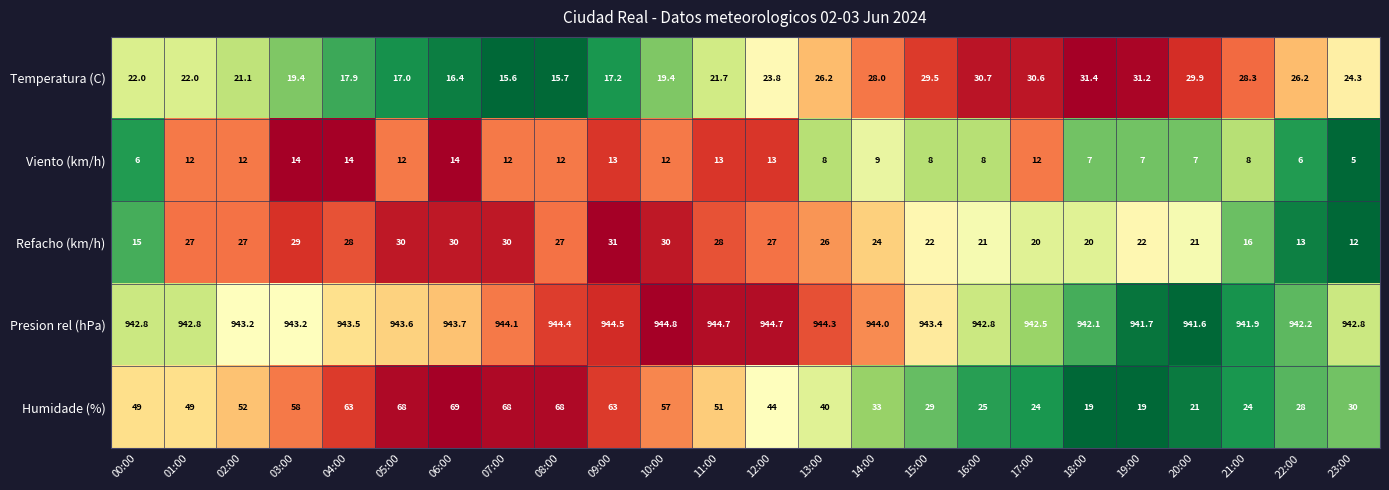

What is the average value of the Temperatura (C) series?

23.6